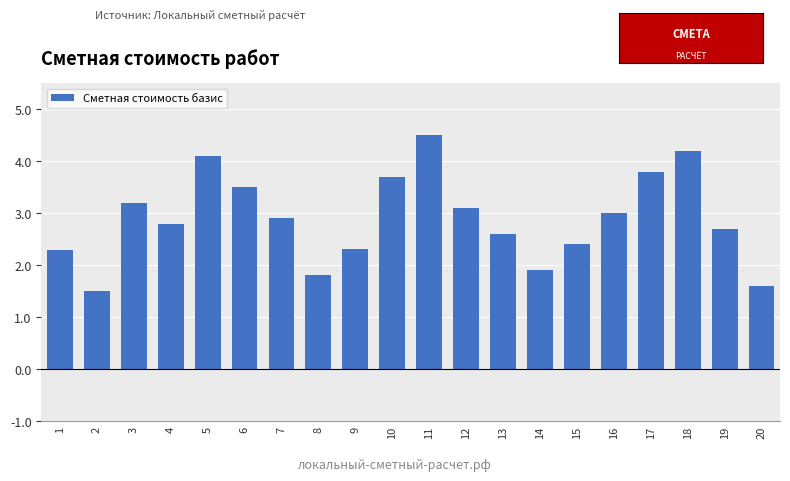

Reading left to right, extract all data points from this chart.

2.3	1.5	3.2	2.8	4.1	3.5	2.9	1.8	2.3	3.7	4.5	3.1	2.6	1.9	2.4	3.0	3.8	4.2	2.7	1.6